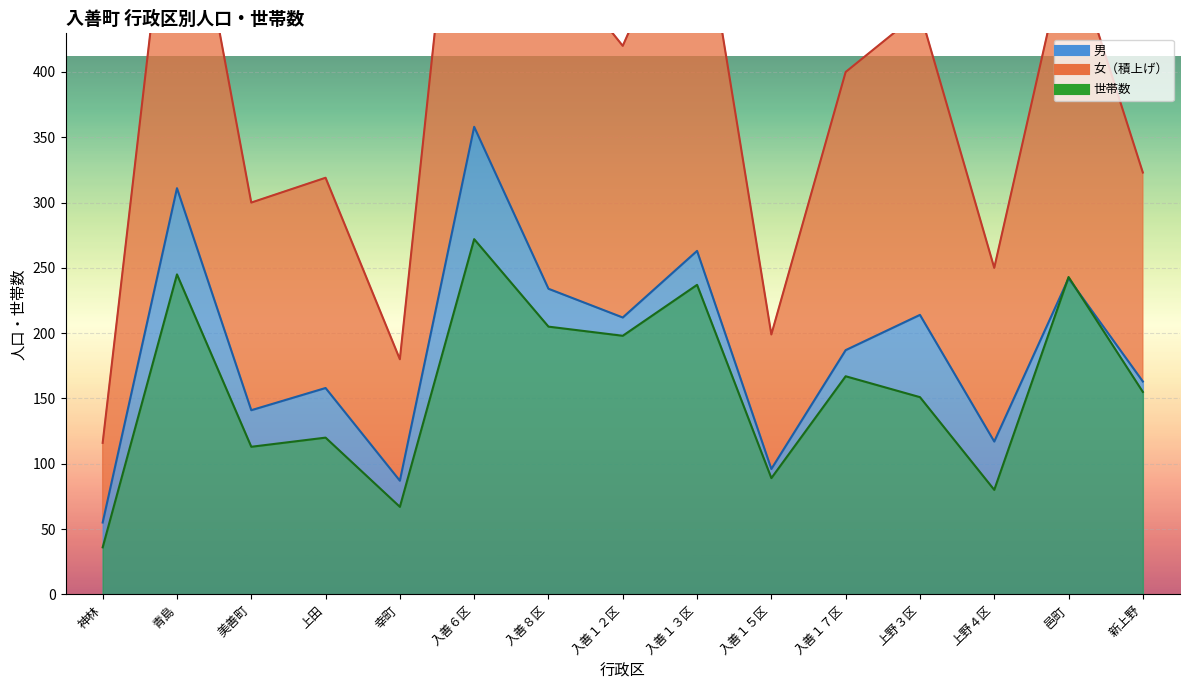

What is the lowest value of the 男 series?

55